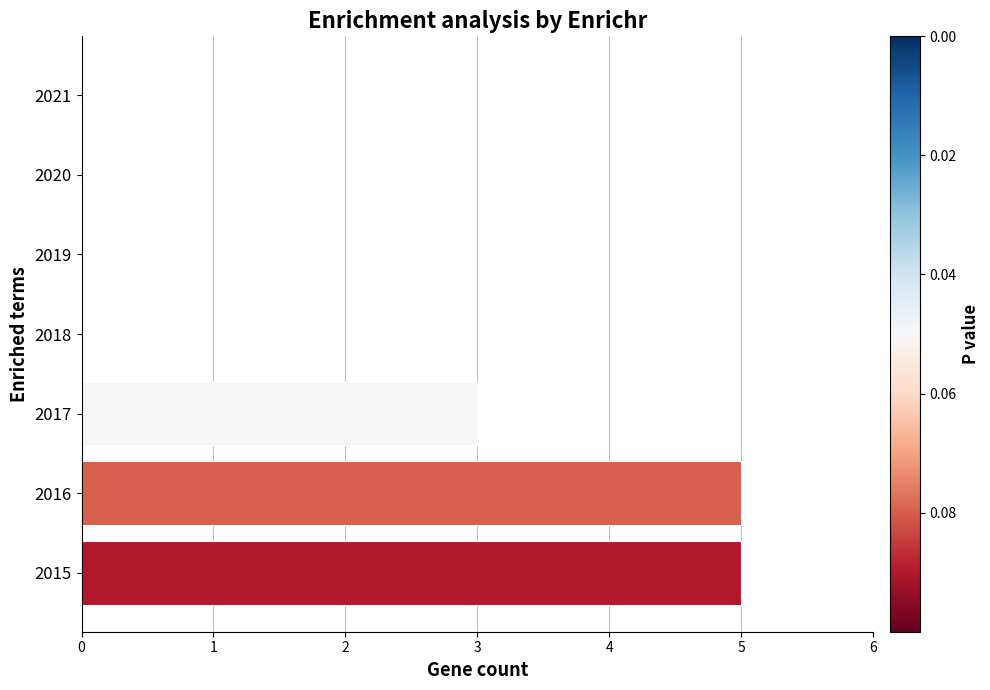

Are the bars horizontal?

Yes